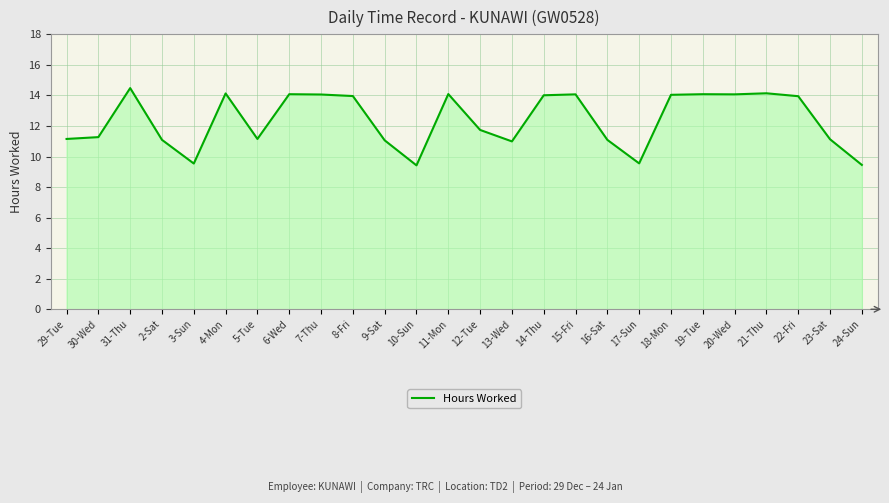

Where does the data first go above 13?

31-Thu